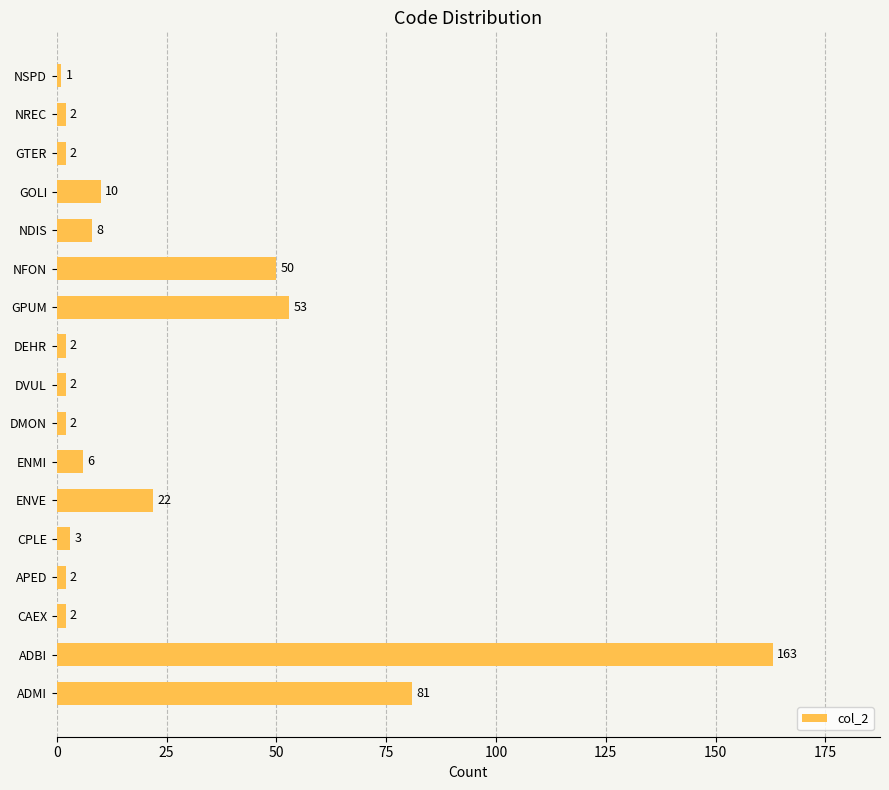

What is the smallest value displayed?

1